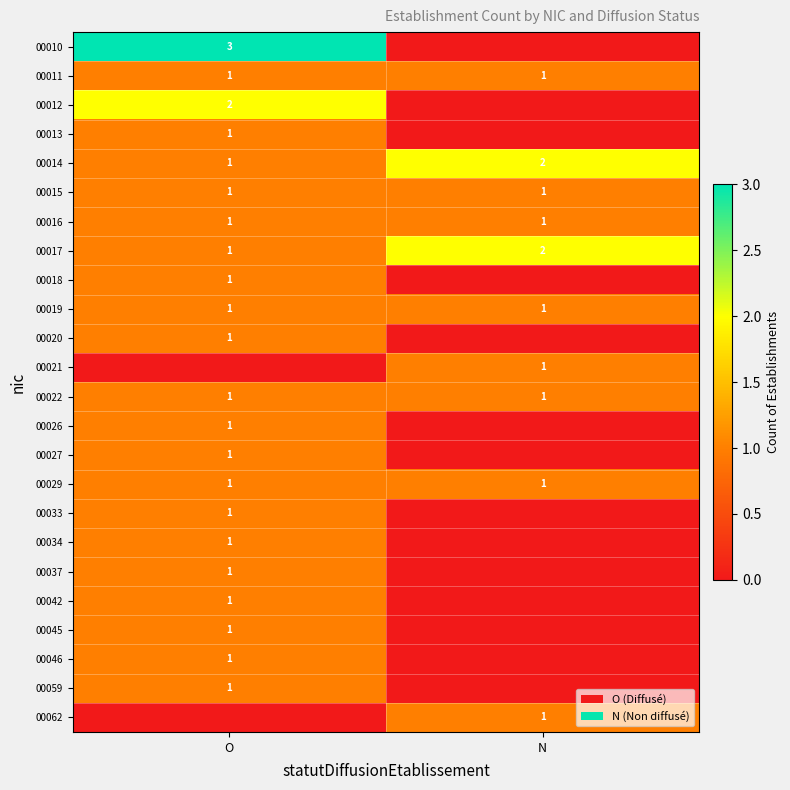

How many distinct data groups are displayed?

24